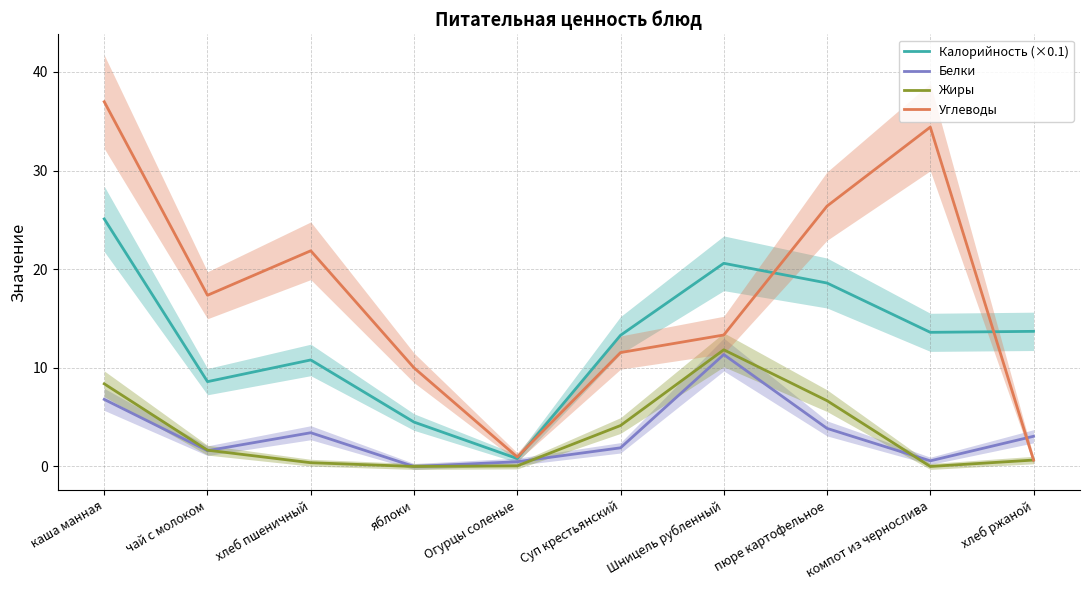

What is the sum of the Жиры values at пюре картофельное and Суп крестьянский?

10.8